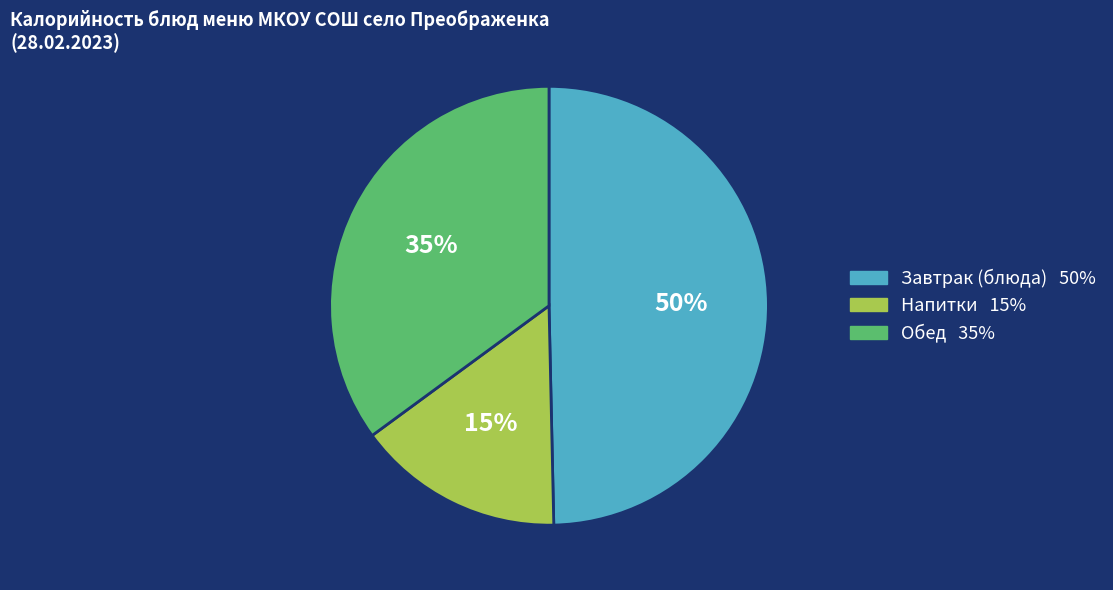

To the nearest percent, what is the average slice percentage?

33%